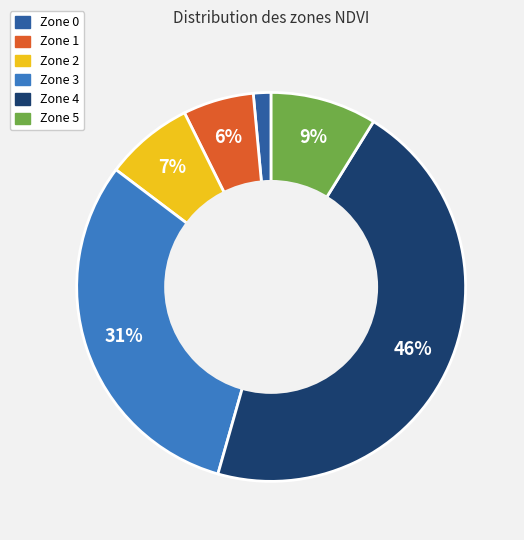

Count the number of slices in the pie.

6